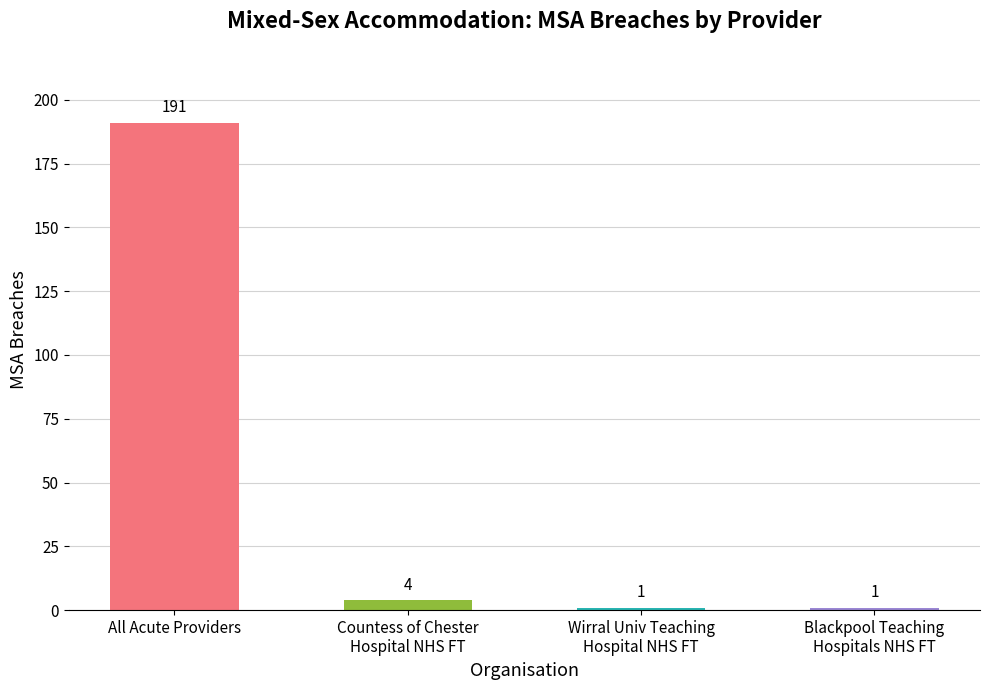

What is the difference between the maximum and second lowest values?

190